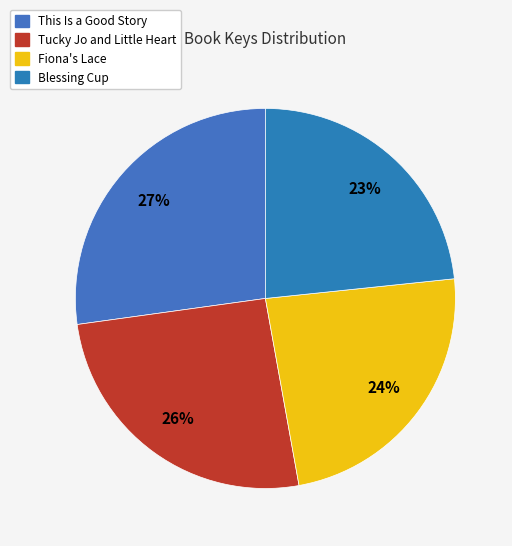

Approximately how many times larger is the value at Tucky Jo and Little Heart compared to Fiona's Lace?

1.1